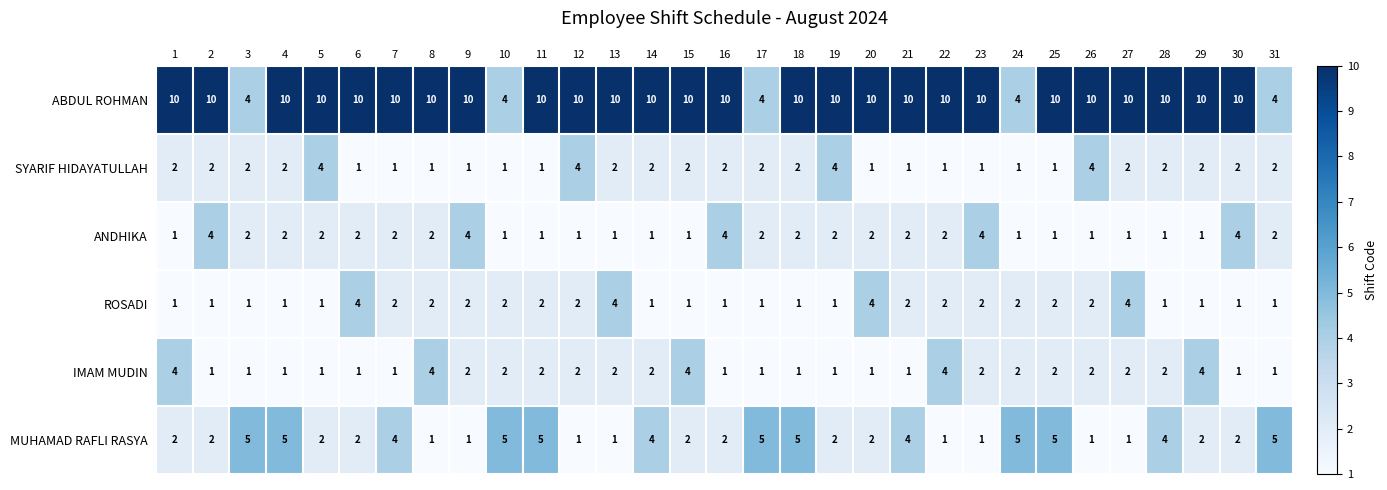

What is the sum of the MUHAMAD RAFLI RASYA values at 20 and 5?

4